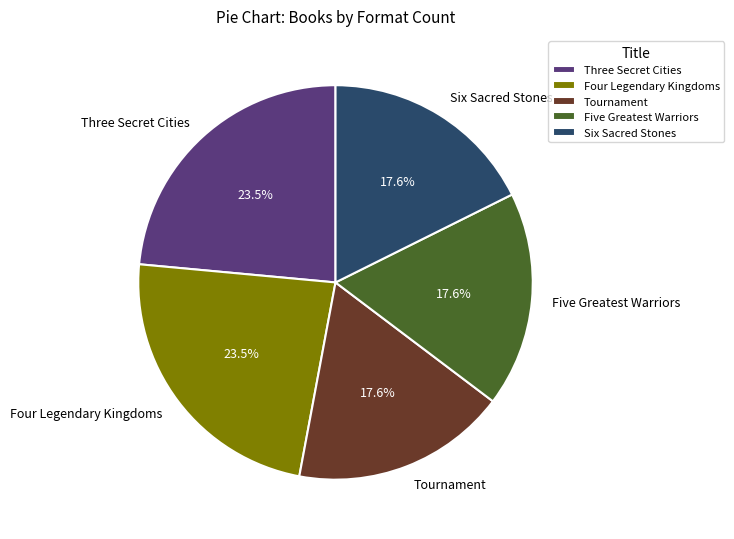

Is Four Legendary Kingdoms the majority of the pie?

No